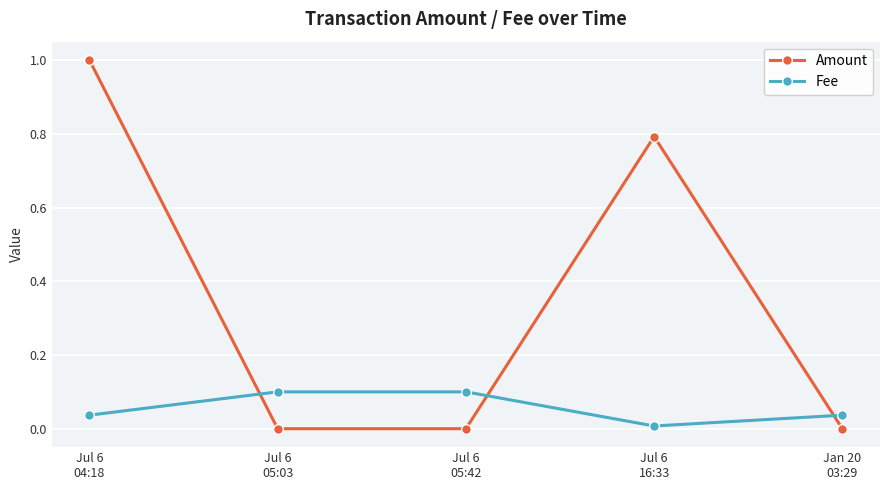

Which series has the widest spread of values?

Amount